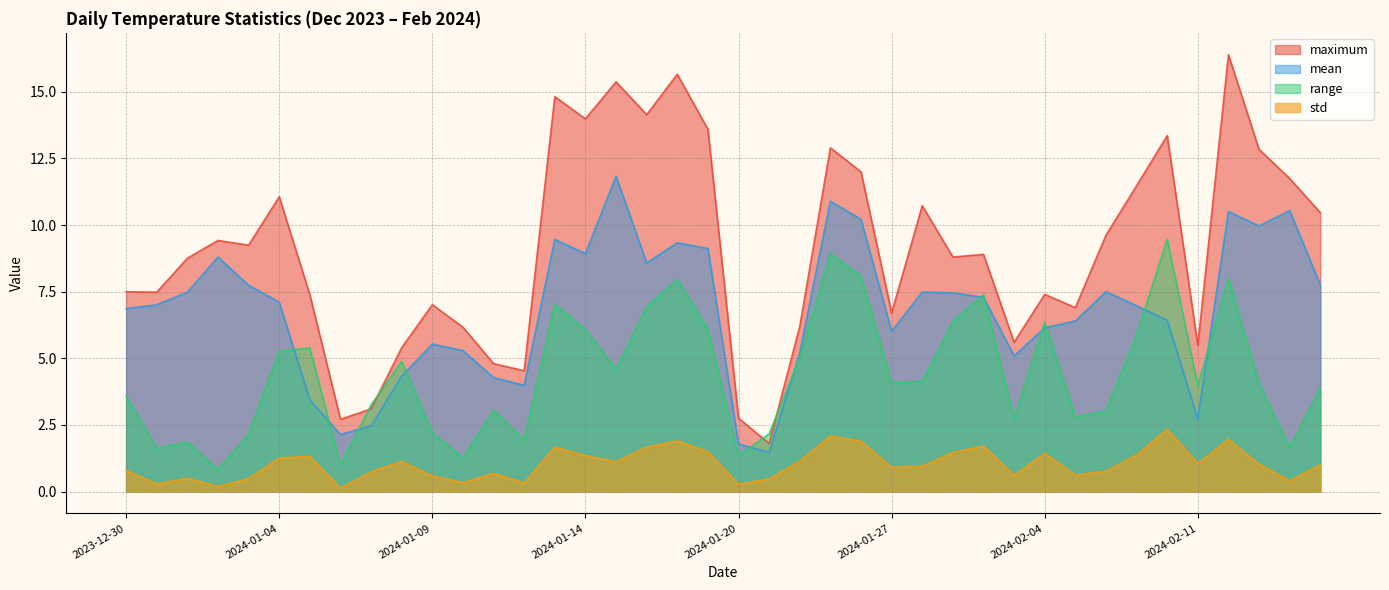

Which series has the largest total across all categories?

maximum